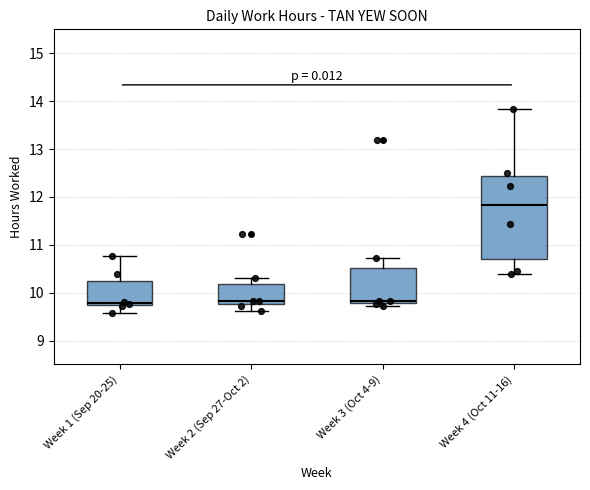

Which box is the tallest, from its lower edge to its upper edge?

Week 4 (Oct 11-16)